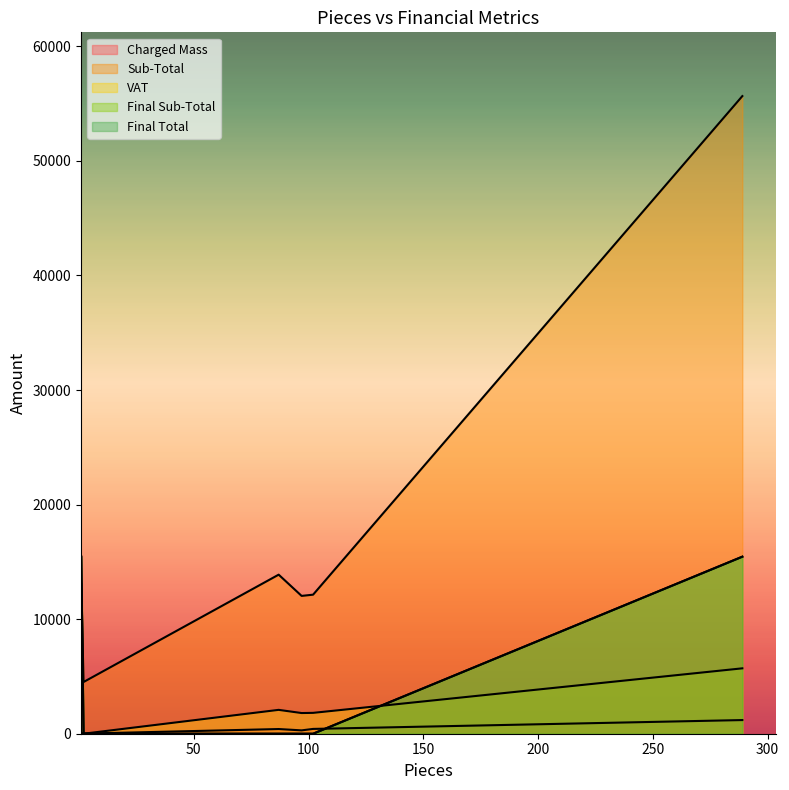

Which series has the widest spread of values?

Sub-Total